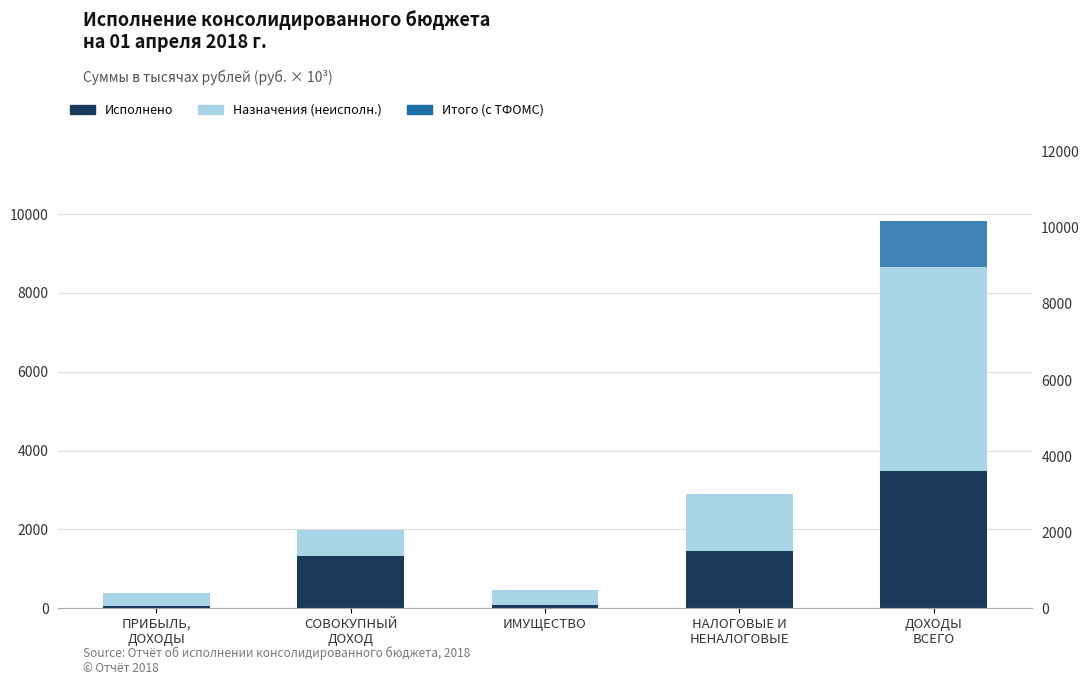

Is the value of Исполнено at НАЛОГОВЫЕ И
НЕНАЛОГОВЫЕ greater than the value of Назначения (неисполненная часть) at ПРИБЫЛЬ,
ДОХОДЫ?

Yes